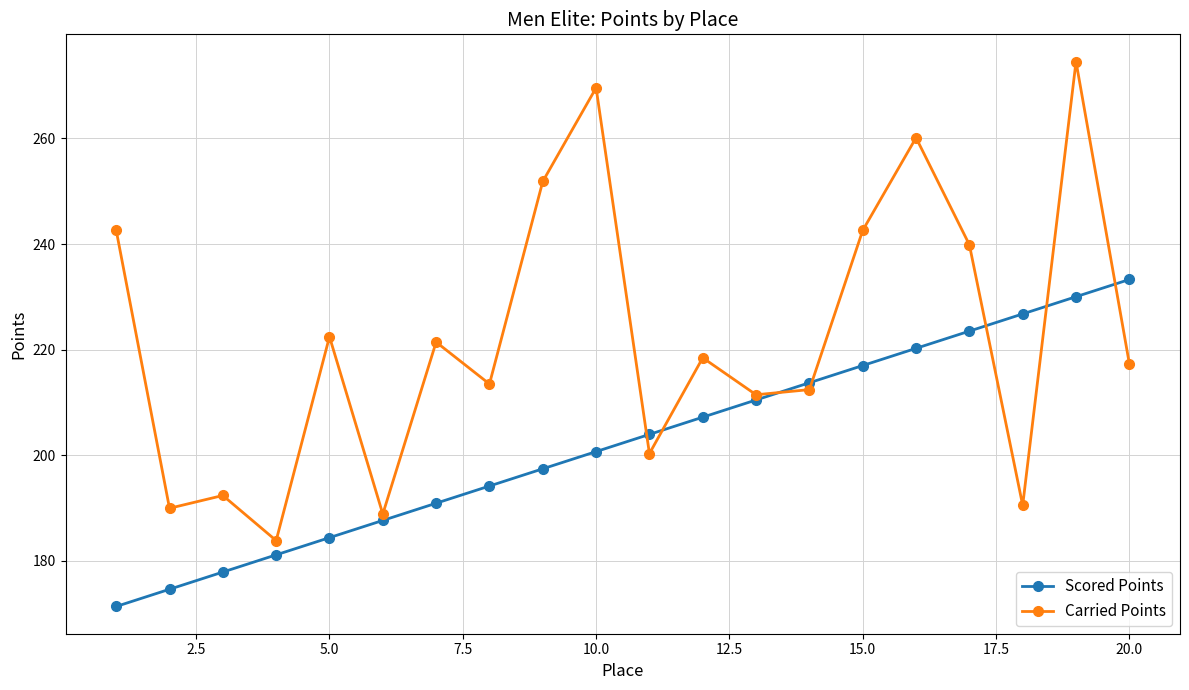

How many data points in Scored Points are above 203?

10